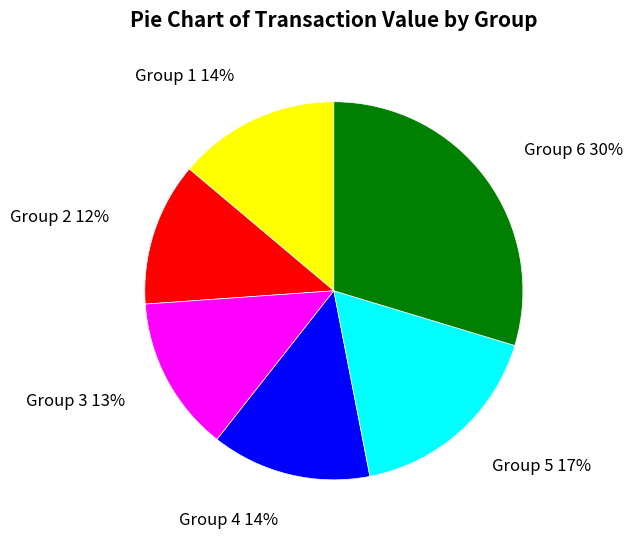

Count the number of slices in the pie.

6